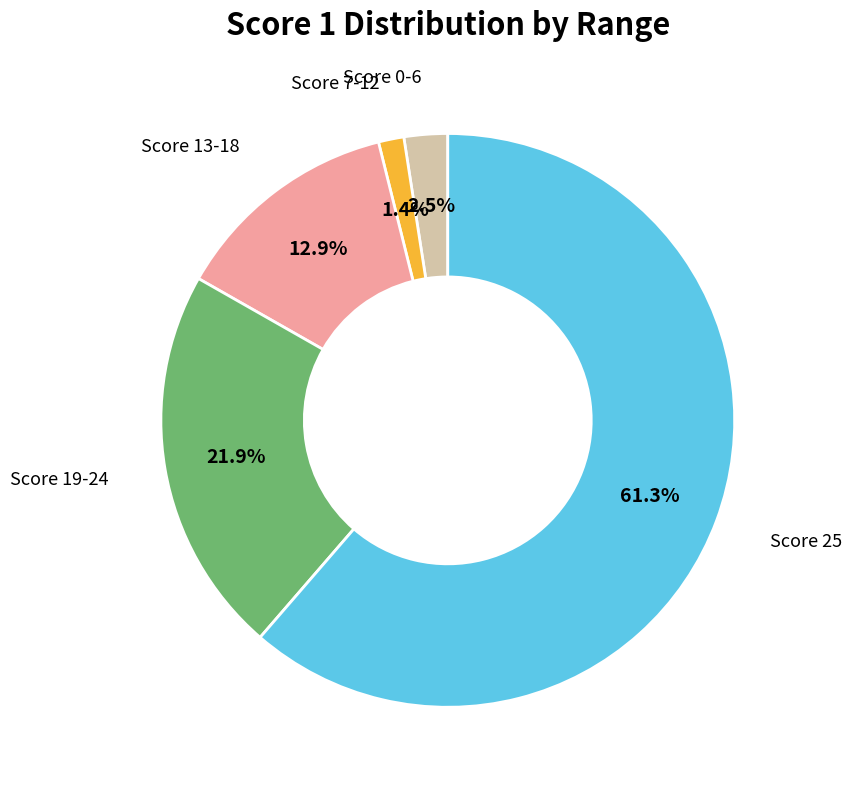

To the nearest percent, what is the difference between the largest and smallest slice percentages?

60%